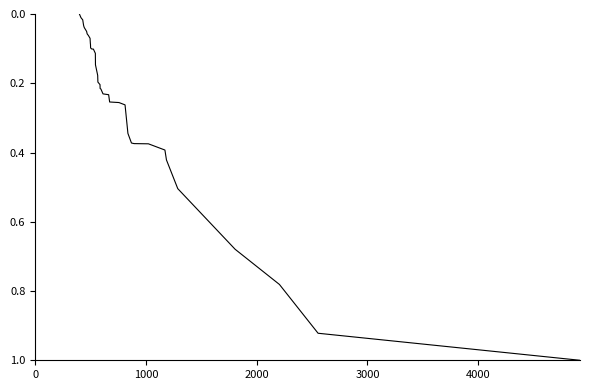

What is the average value?

0.2